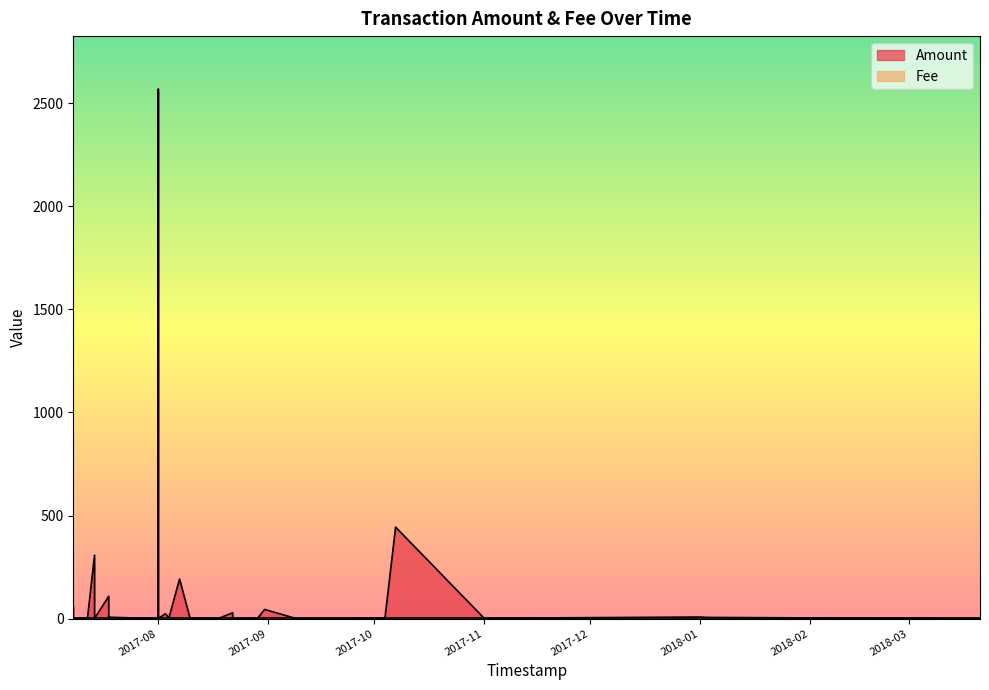

How many lines are shown in the chart?

2